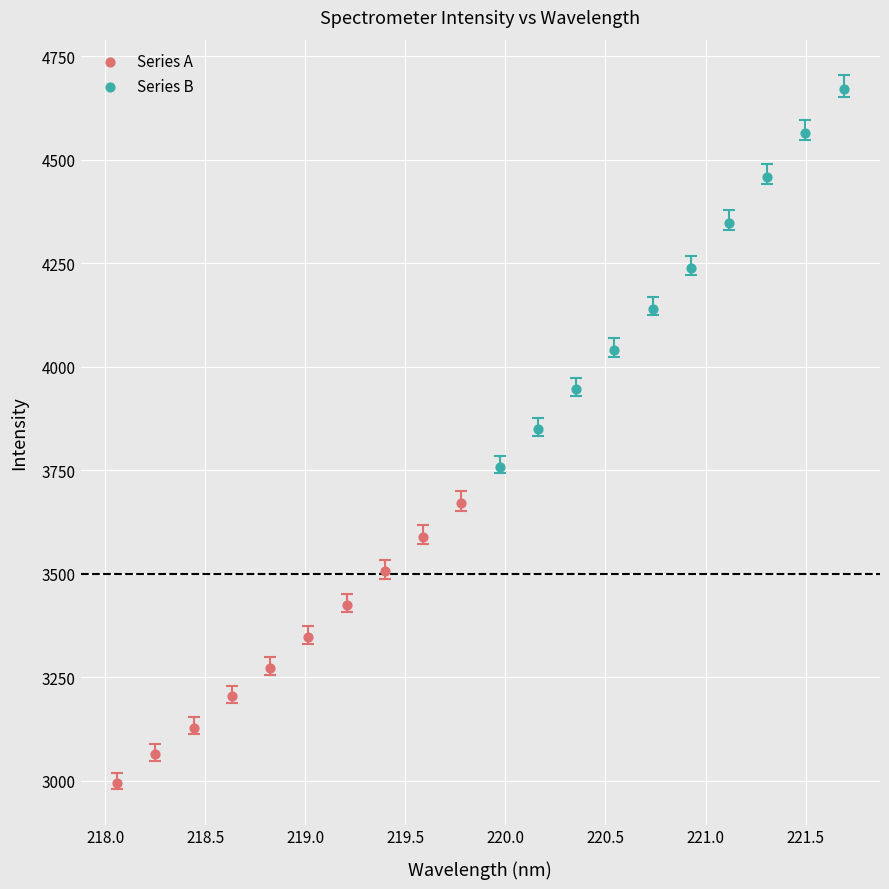

Which series reaches the minimum Y coordinate?

Series A